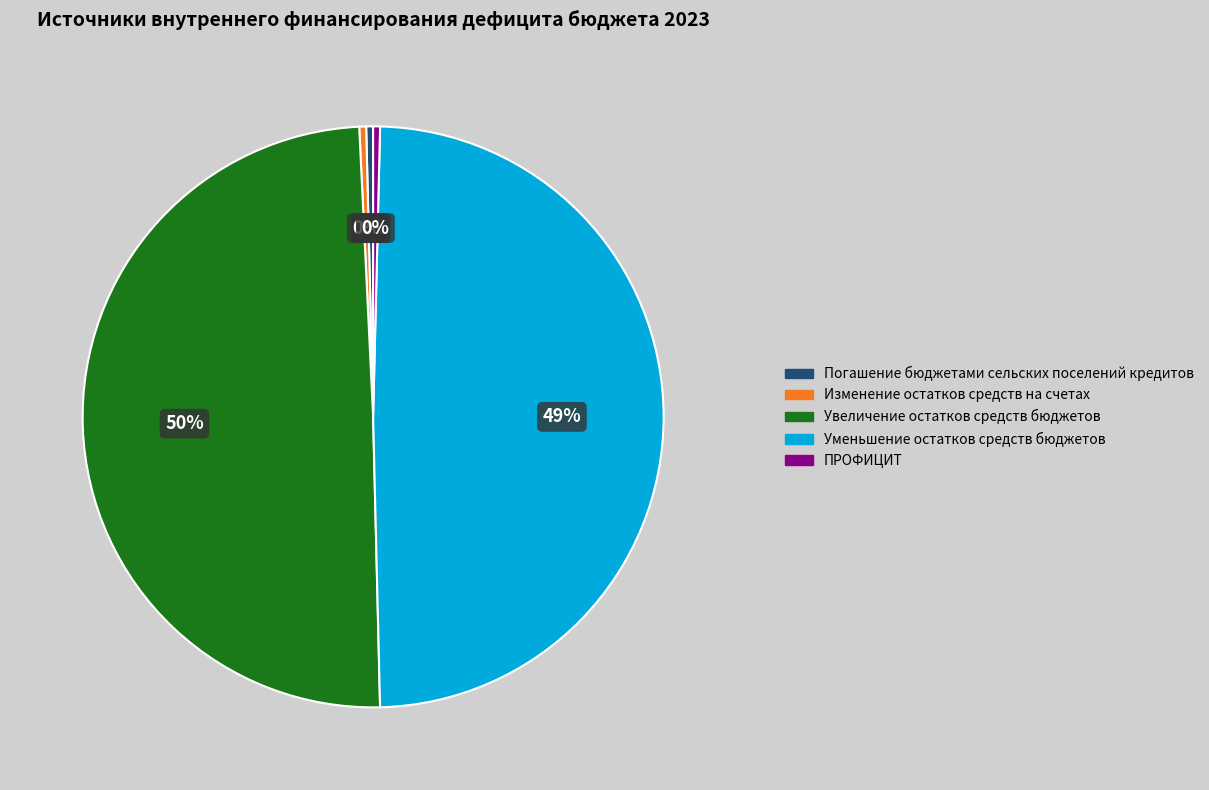

Do Изменение остатков средств на счетах and Погашение бюджетами сельских поселений кредитов together represent more than half of the pie?

No